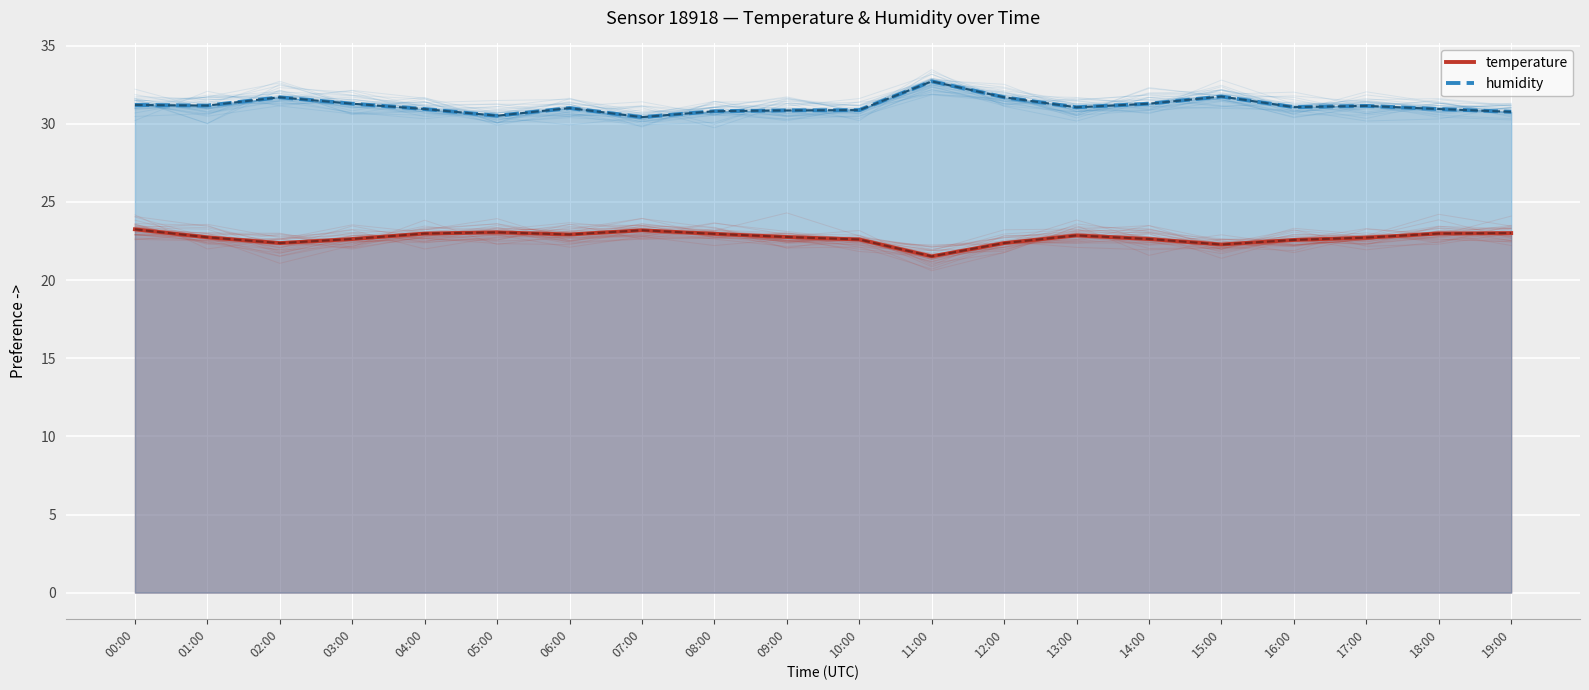

Is it true that temperature equals 12.0 at 14:00?

False